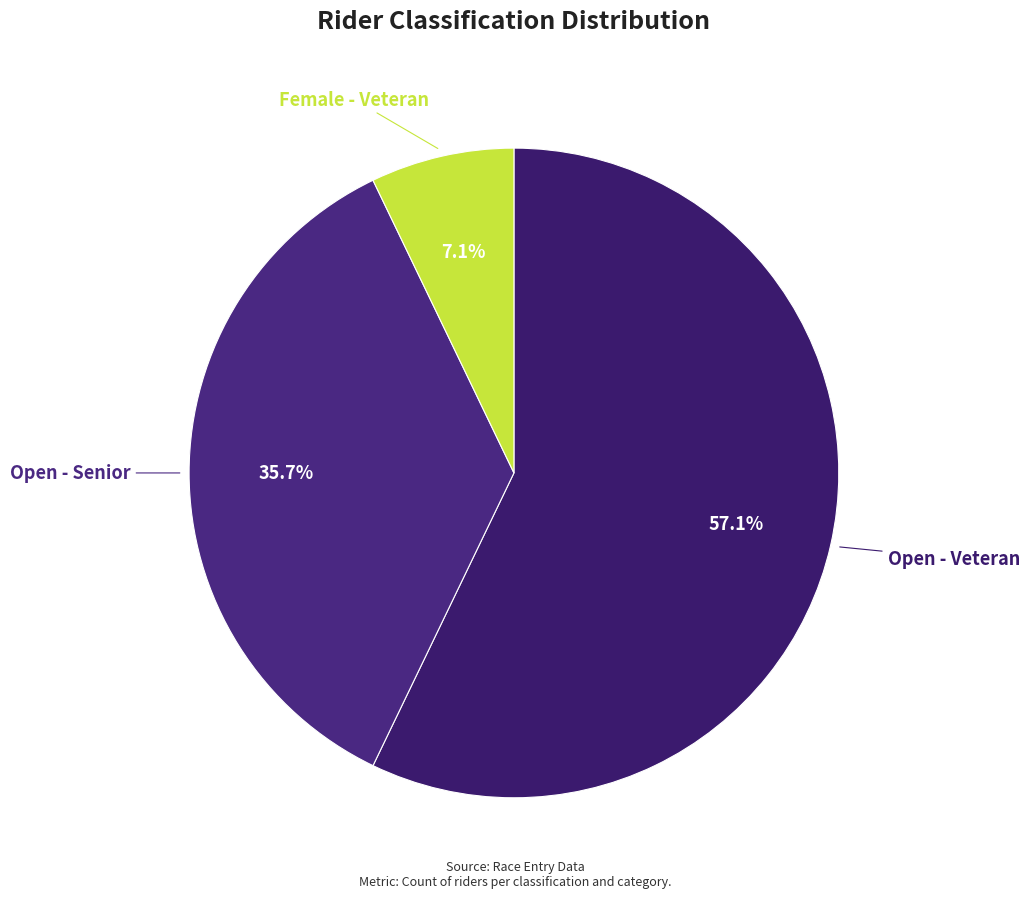

How many slices are in this pie chart?

3